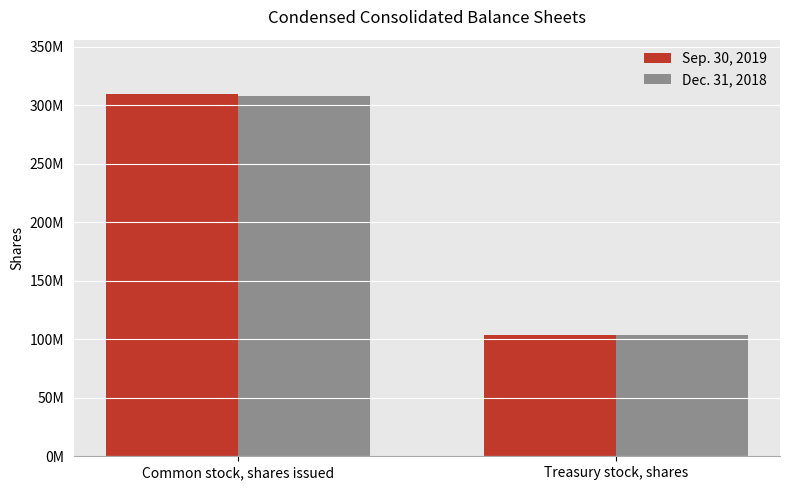

Reading left to right, what are all the values shown in this chart?

Sep. 30, 2019: Common stock, shares issued=309500000	Treasury stock, shares=103900000
Dec. 31, 2018: Common stock, shares issued=307900000	Treasury stock, shares=103900000